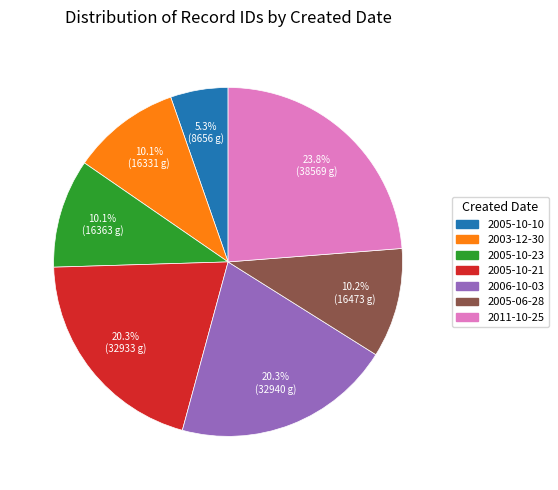

To the nearest percent, what is the difference between the largest and smallest slice percentages?

18%